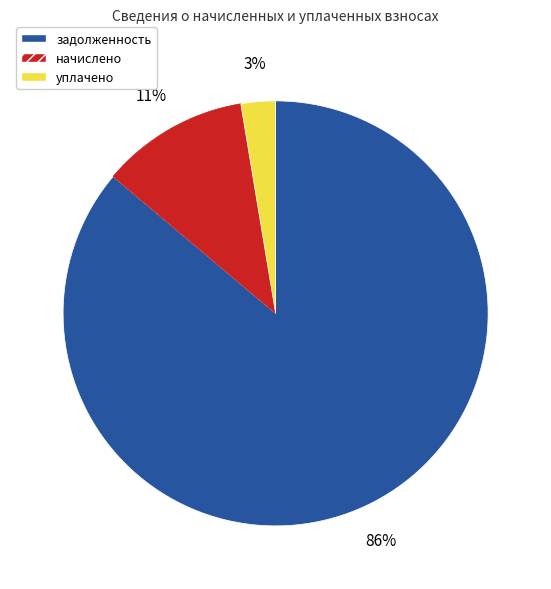

To the nearest percent, what is the average slice percentage?

33%